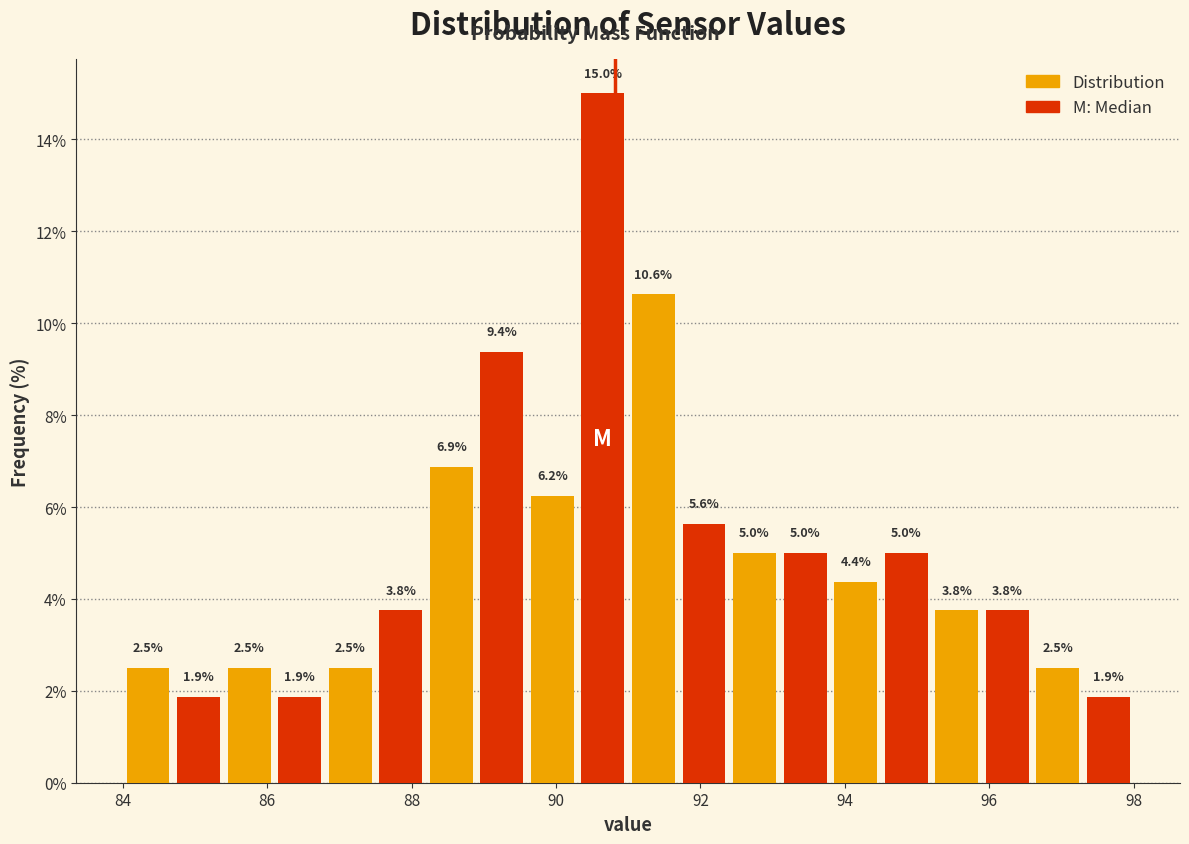

Read against the x-axis, roughly where is the centre of the tallest bar?

90.6